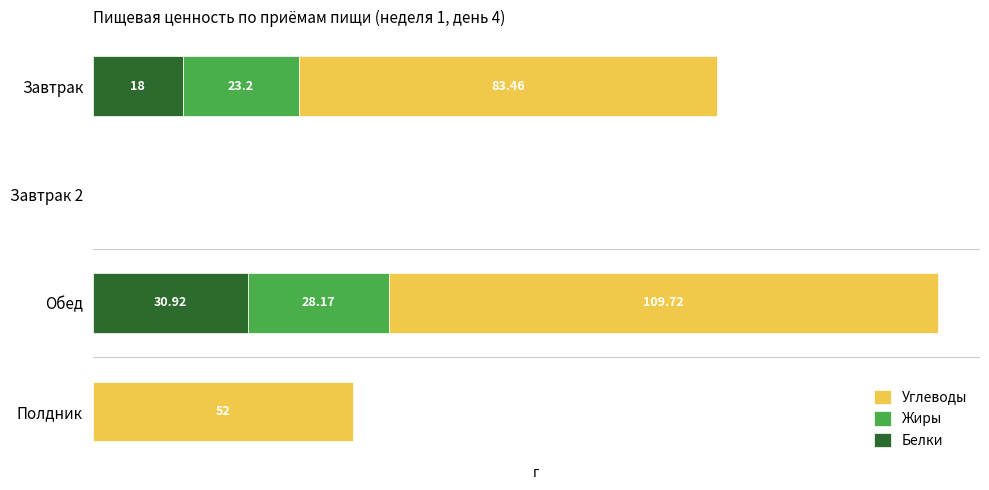

At which label does Белки reach its peak?

Обед